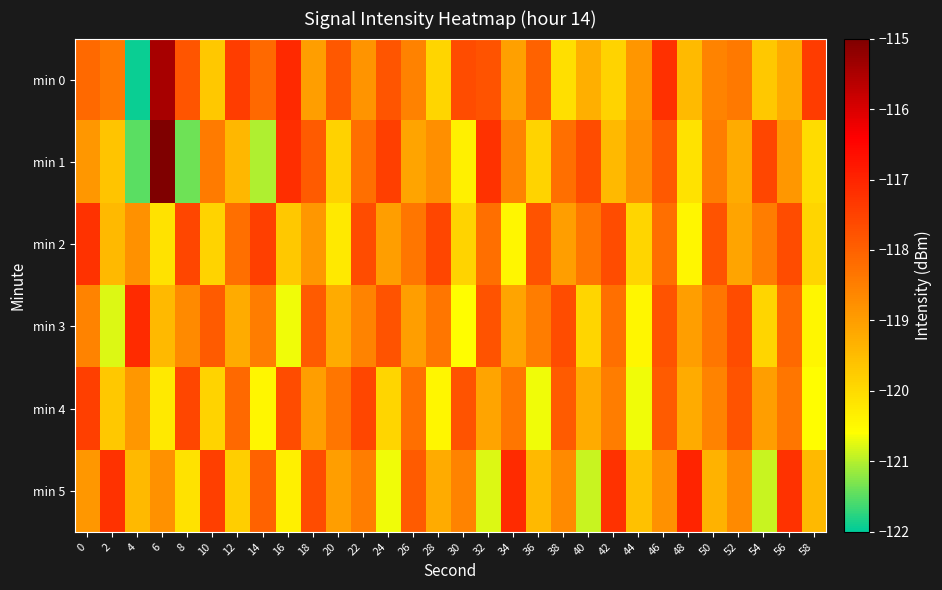

Reading left to right, list all the values displayed in this chart.

min 0: 0=-118.1	2=-118.4	4=-121.9	6=-115.5	8=-117.8	10=-119.7	12=-117.4	14=-118.1	16=-117.1	18=-119.0	20=-117.9	22=-118.8	24=-117.8	26=-118.5	28=-119.9	30=-117.7	32=-117.8	34=-119.0	36=-118.0	38=-120.1	40=-119.3	42=-119.9	44=-118.9	46=-117.2	48=-119.5	50=-118.6	52=-118.4	54=-119.7	56=-119.2	58=-117.4
min 1: 0=-118.9	2=-119.6	4=-121.5	6=-115.0	8=-121.4	10=-118.4	12=-119.4	14=-121.0	16=-117.2	18=-117.9	20=-119.8	22=-118.2	24=-117.5	26=-119.1	28=-118.8	30=-120.3	32=-117.2	34=-118.6	36=-119.9	38=-118.2	40=-117.7	42=-119.4	44=-118.8	46=-117.9	48=-120.1	50=-118.5	52=-119.2	54=-117.6	56=-118.9	58=-120.0
min 2: 0=-117.2	2=-119.5	4=-118.8	6=-120.1	8=-117.6	10=-119.9	12=-118.2	14=-117.5	16=-119.7	18=-118.9	20=-120.2	22=-117.7	24=-119.0	26=-118.3	28=-117.6	30=-119.9	32=-118.2	34=-120.5	36=-117.8	38=-119.0	40=-118.3	42=-117.7	44=-119.9	46=-118.2	48=-120.5	50=-117.8	52=-119.1	54=-118.5	56=-117.7	58=-119.9
min 3: 0=-118.6	2=-120.8	4=-117.1	6=-119.5	8=-118.7	10=-117.9	12=-119.2	14=-118.5	16=-120.7	18=-117.9	20=-119.2	22=-118.6	24=-117.8	26=-119.0	28=-118.3	30=-120.6	32=-117.8	34=-119.1	36=-118.5	38=-117.7	40=-119.9	42=-118.2	44=-120.5	46=-117.8	48=-119.0	50=-118.3	52=-117.7	54=-119.9	56=-118.1	58=-120.5
min 4: 0=-117.5	2=-119.7	4=-118.9	6=-120.2	8=-117.6	10=-119.9	12=-118.1	14=-120.5	16=-117.7	18=-119.0	20=-118.3	22=-117.6	24=-119.9	26=-118.2	28=-120.5	30=-117.8	32=-119.1	34=-118.3	36=-120.7	38=-117.9	40=-119.2	42=-118.5	44=-120.7	46=-117.9	48=-119.2	50=-118.6	52=-117.8	54=-119.0	56=-118.3	58=-120.6
min 5: 0=-118.9	2=-117.2	4=-119.5	6=-118.8	8=-120.1	10=-117.5	12=-119.8	14=-118.0	16=-120.3	18=-117.7	20=-119.0	22=-118.5	24=-120.7	26=-117.9	28=-119.2	30=-118.6	32=-120.8	34=-117.1	36=-119.5	38=-118.7	40=-120.9	42=-117.2	44=-119.6	46=-118.8	48=-117.0	50=-119.3	52=-118.7	54=-120.9	56=-117.2	58=-119.5